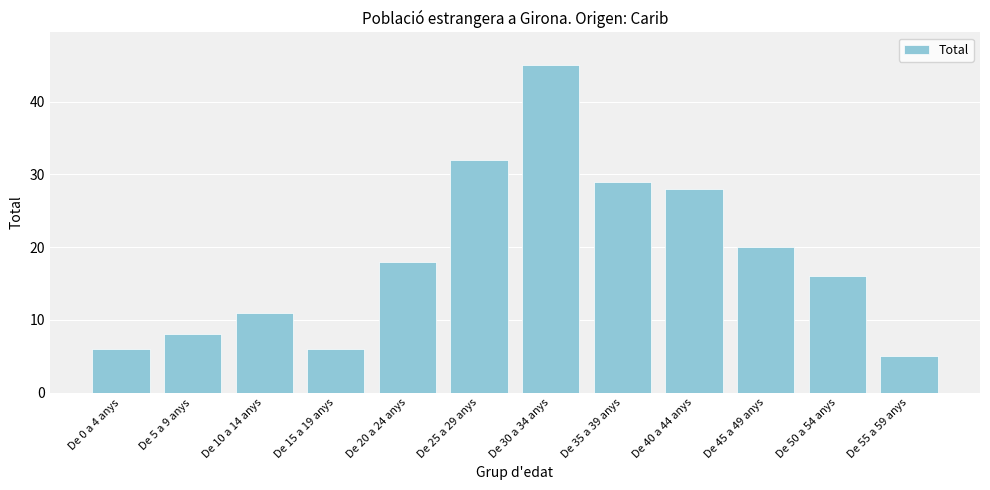

Reading left to right, transcribe all the data shown in this chart.

6	8	11	6	18	32	45	29	28	20	16	5